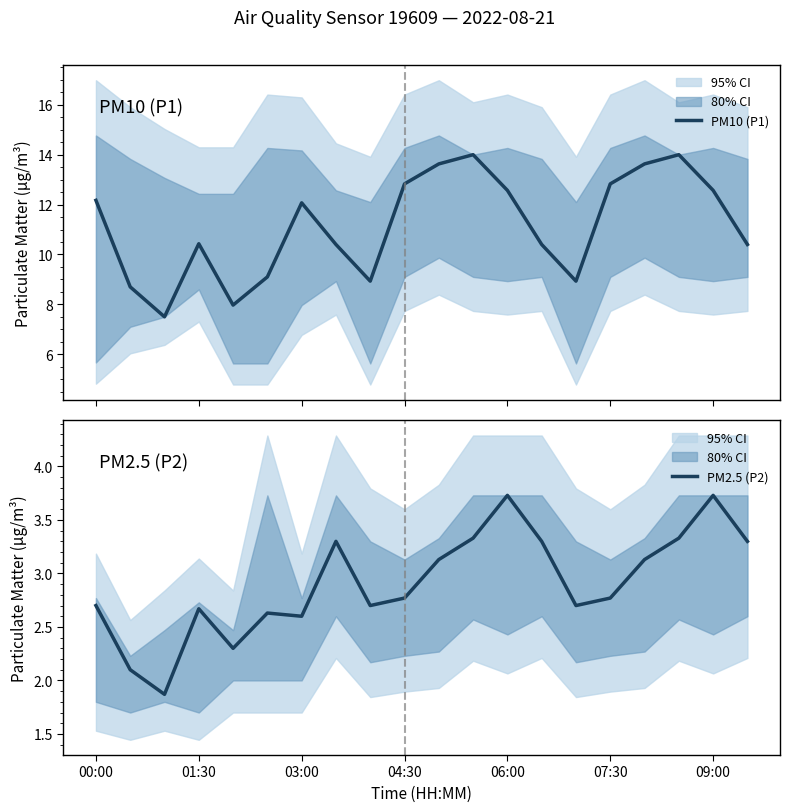

True or false: PM10 (P1) and PM2.5 (P2) cross at least once.

False